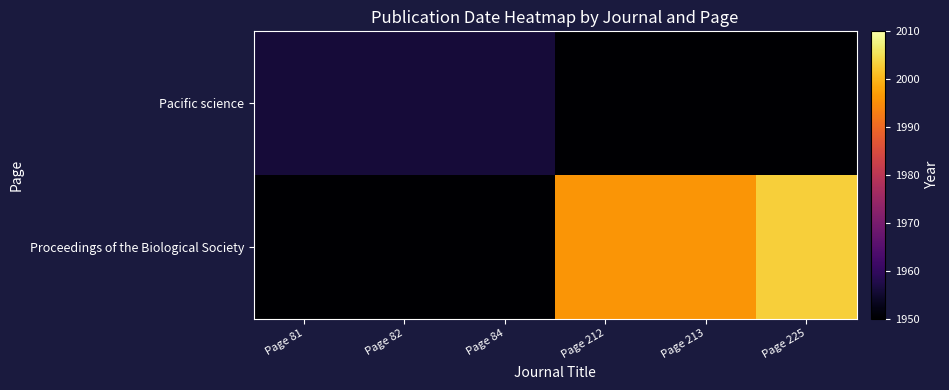

Which label corresponds to the smallest value in the chart?

Page 212